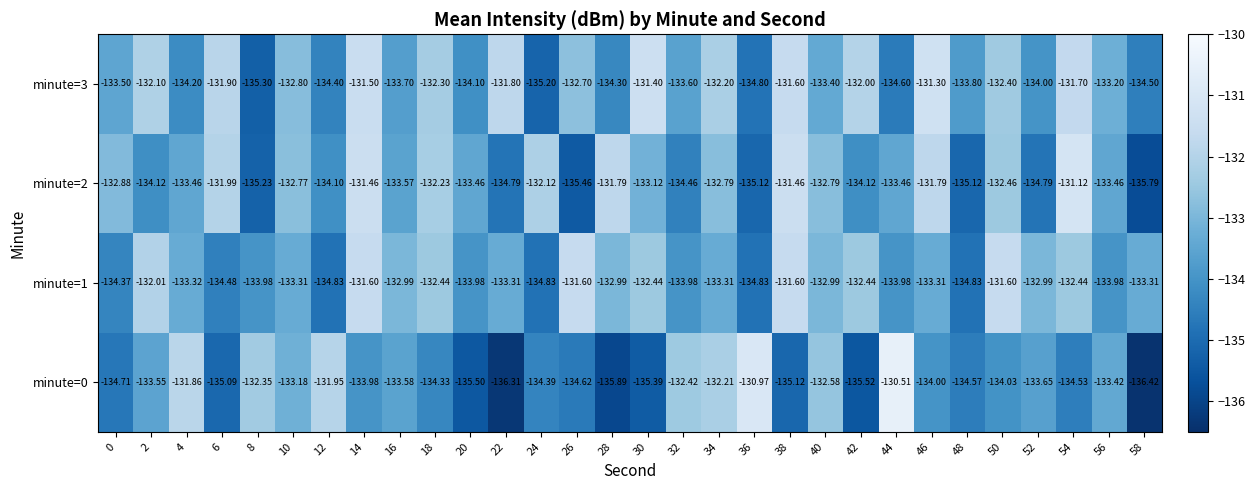

Which series has the widest spread of values?

minute=0